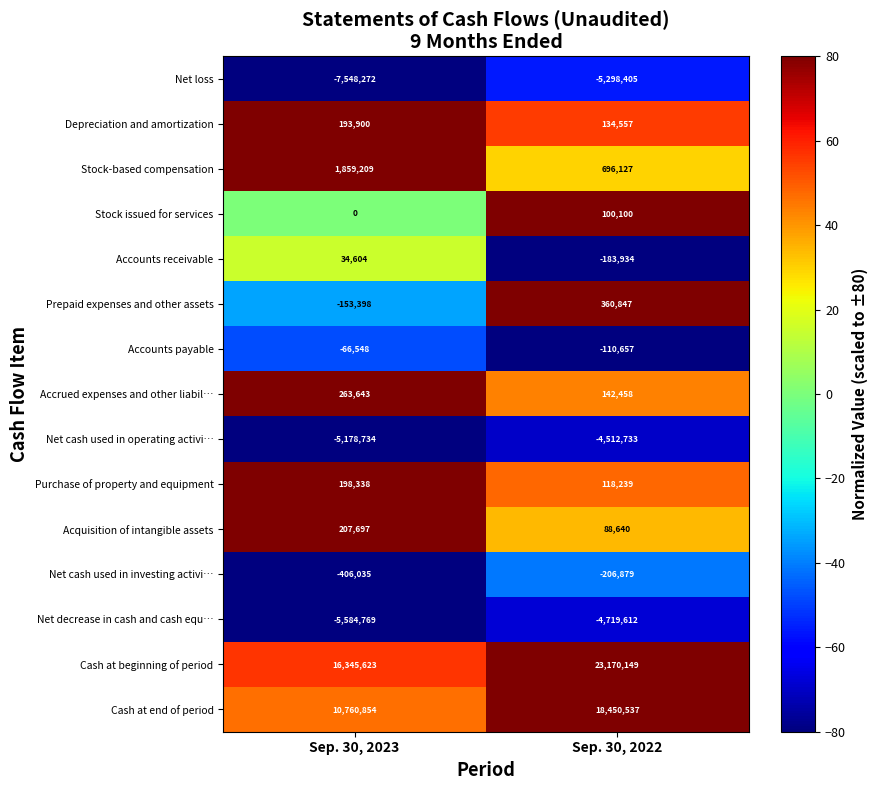

Is it true that Stock-based compensation equals 1176899 at Sep. 30, 2022?

False